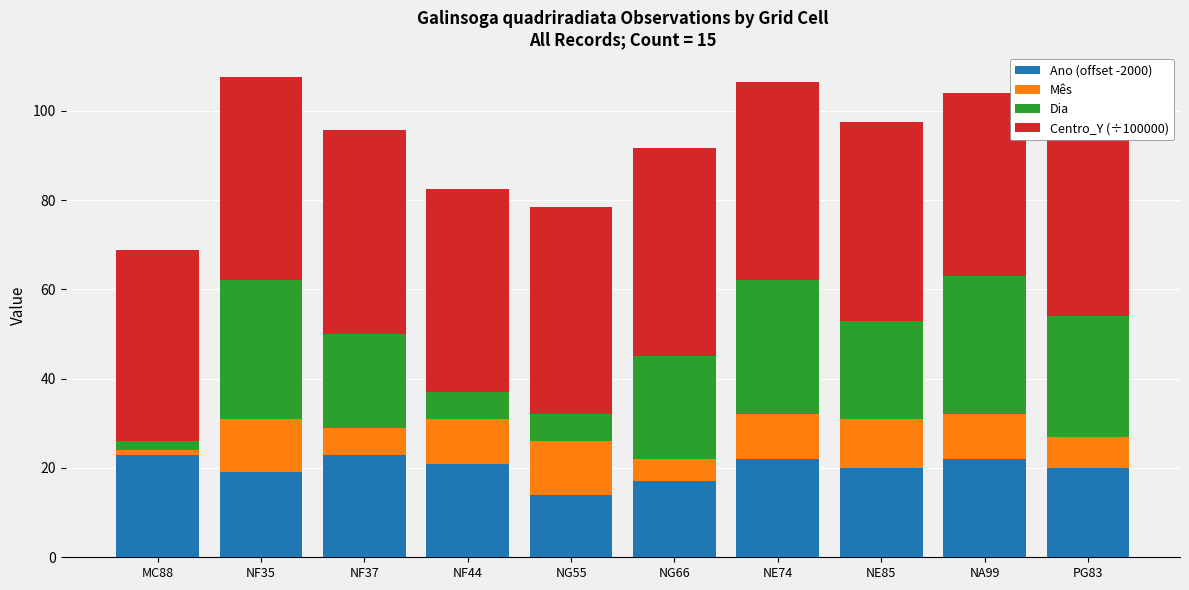

Which category has the lowest value in the Ano (offset -2000) series?

NG55